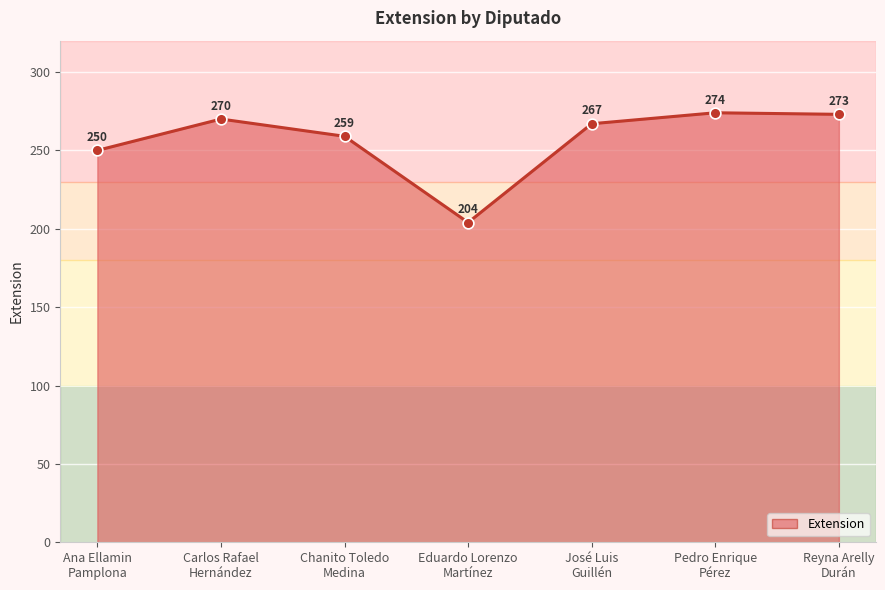

Between Chanito Toledo
Medina and Eduardo Lorenzo
Martínez, which is larger?

Chanito Toledo
Medina